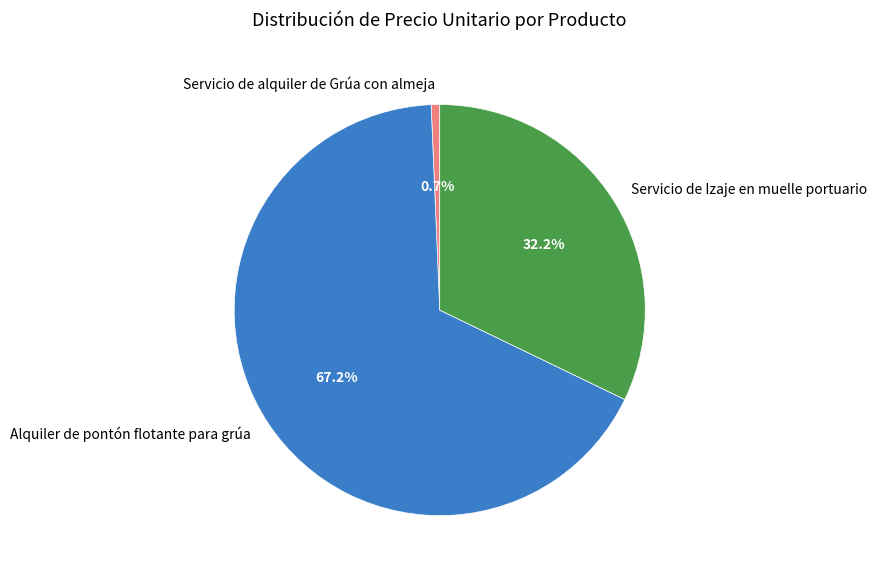

Count the number of slices in the pie.

3